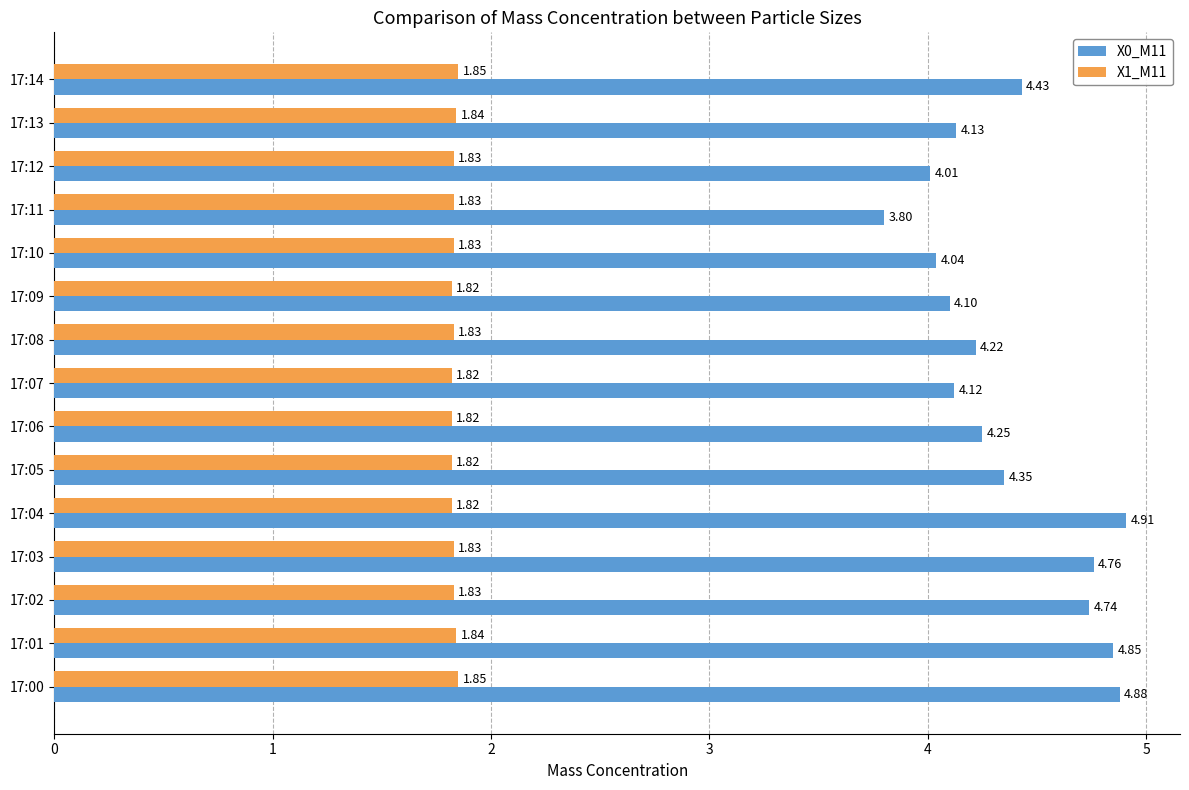

Which series has the largest total across all categories?

X0_M11